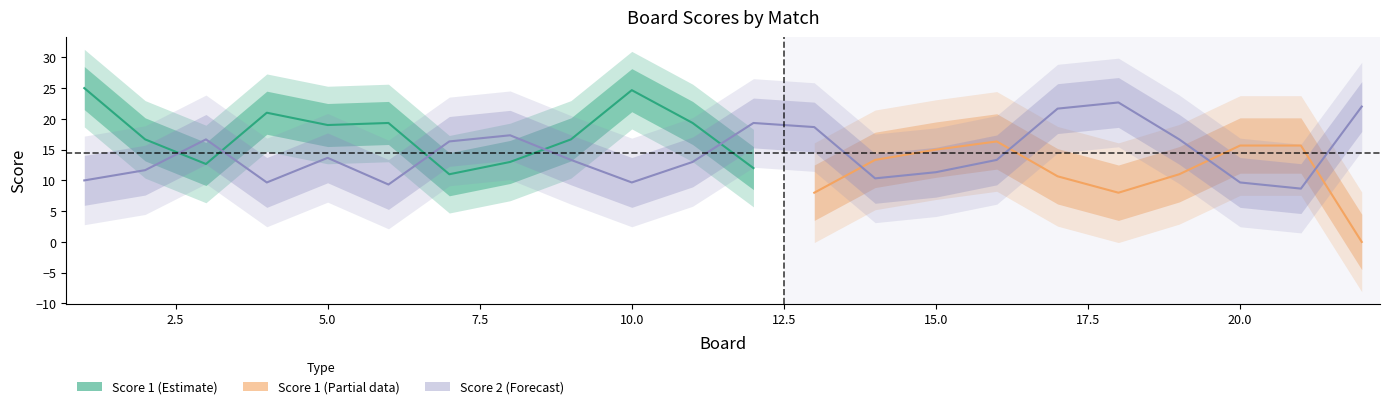

At which label does Score 1 first exceed 16?

1